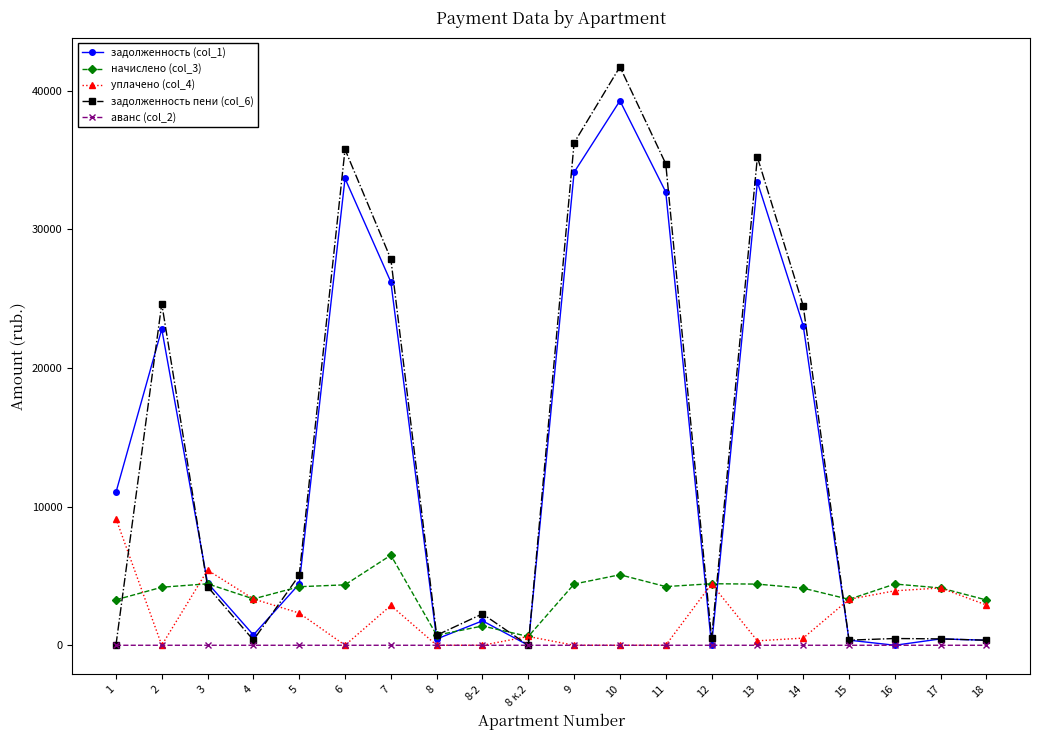

True or false: задолженность (col_1) has more than 1 interior local peaks.

True